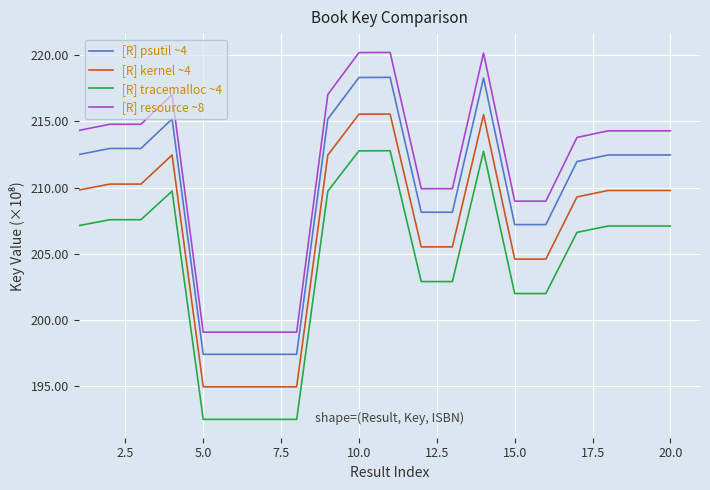

Which series has the largest range (max minus min)?

[R] resource ~8